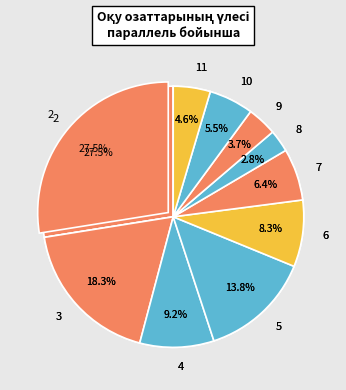

To the nearest percent, what percentage of the pie is 6?

8%